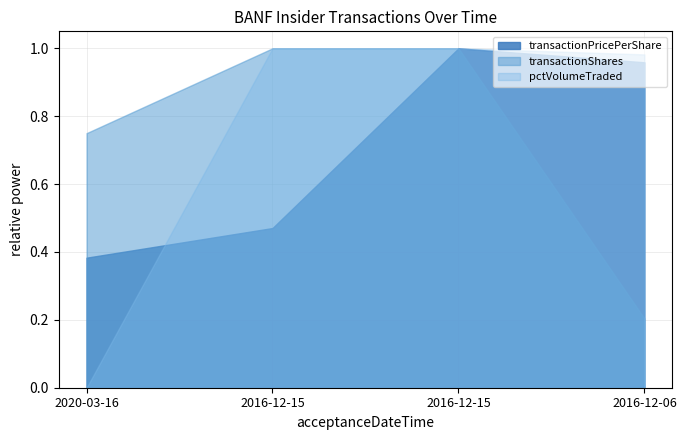

Between 2016-12-15 and 2016-12-06, which series saw the biggest shift?

transactionShares